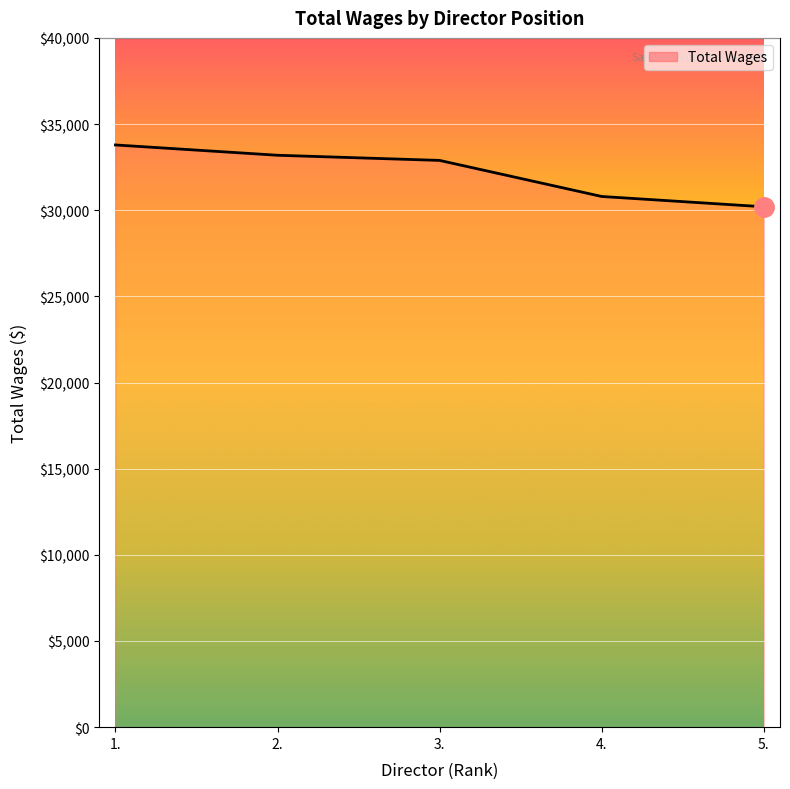

True or false: there are more than 1 points higher than both neighbors.

False